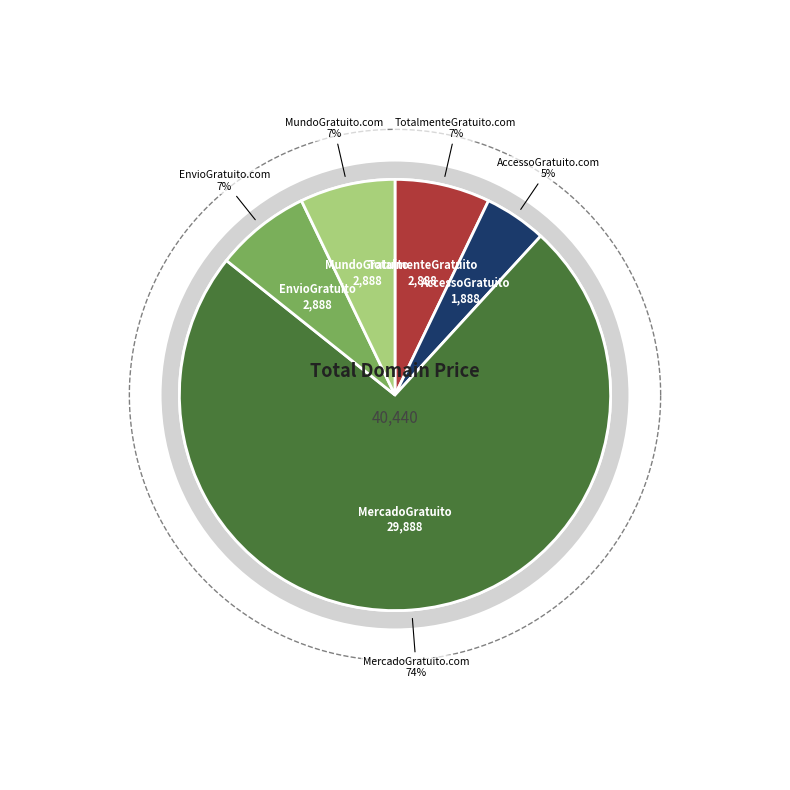

What portion of the pie excludes AccessoGratuito.com?

95.3%